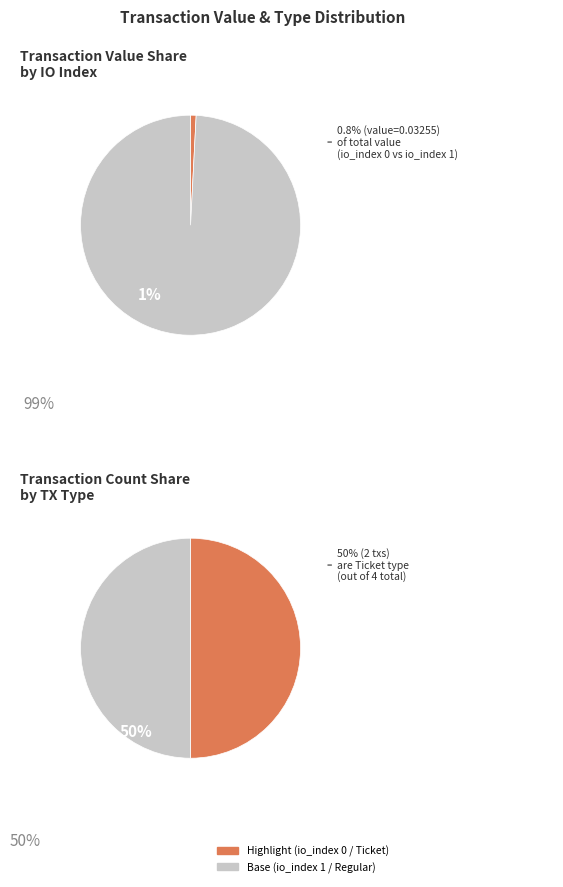

The io_index=1 slice represents 99% of the pie. True or false?

True